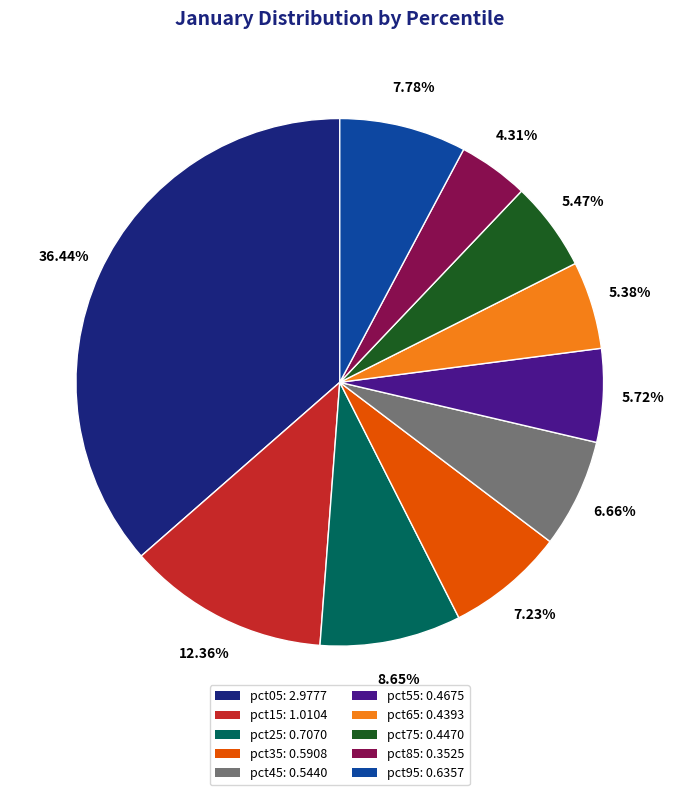

True or false: pct05 accounts for 36% of the total.

True